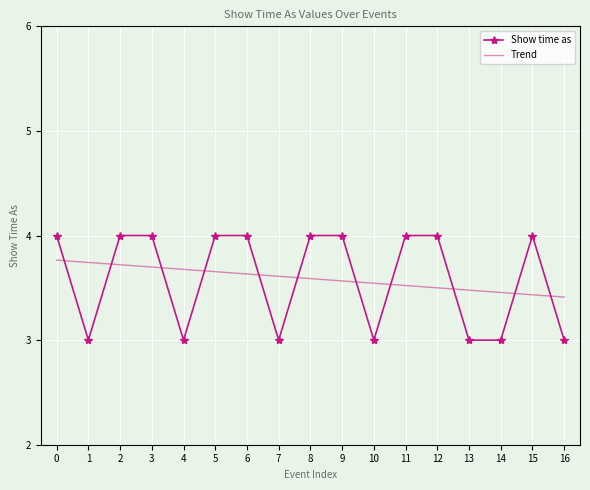

Between 8 and 13, which series saw the biggest shift?

Show time as